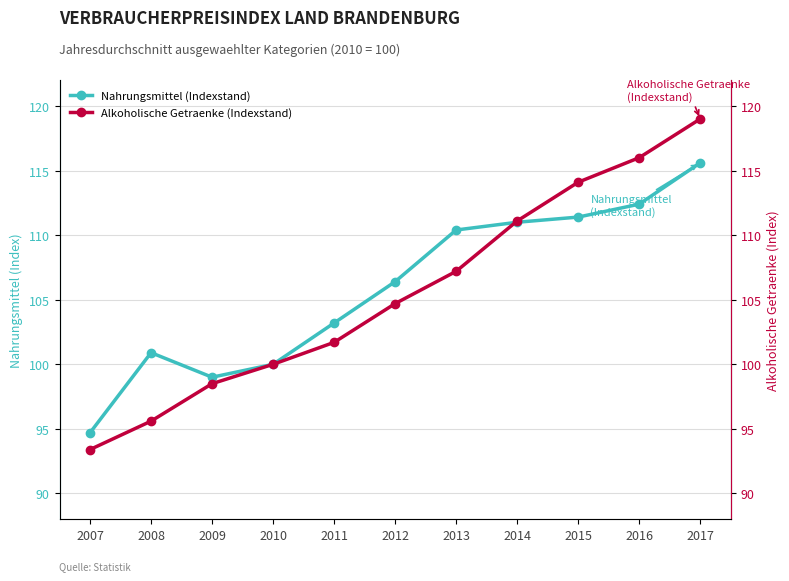

Which has a higher value, 2012 or 2009?

2012